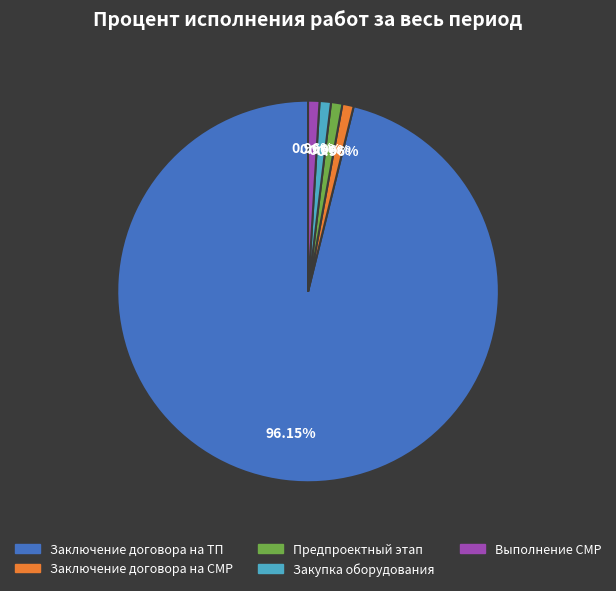

Is there any slice that represents more than half of the pie?

Yes